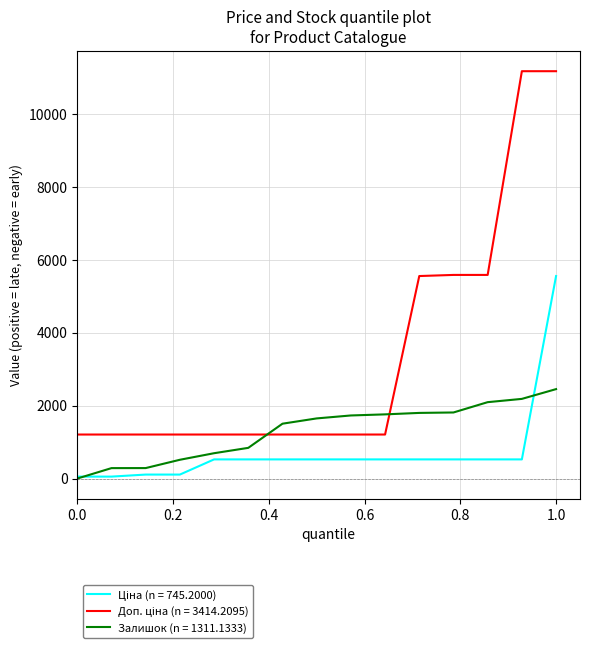

What is the greatest value displayed?

11182.0